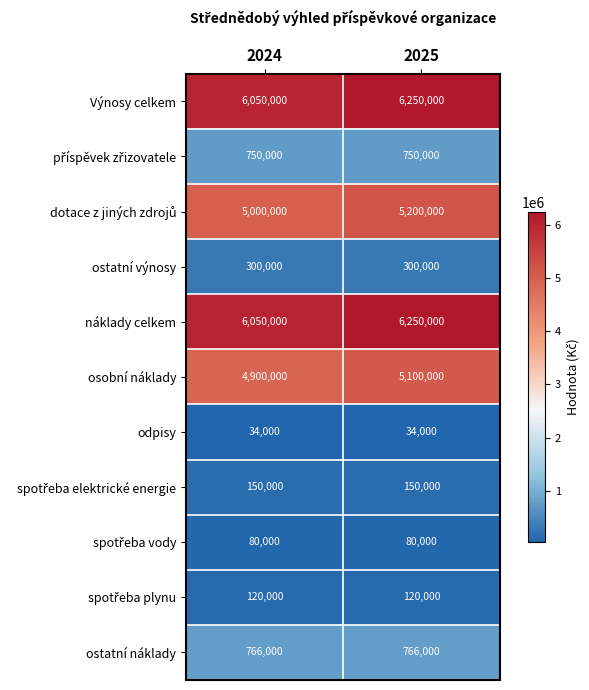

What is the total value across all series at 2024?

24200000